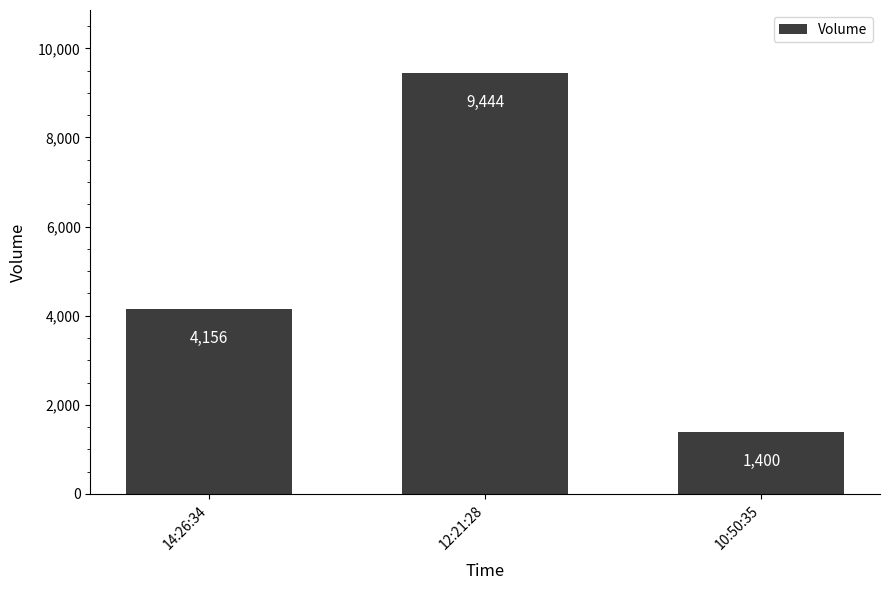

Which category has the lowest value across all series?

10:50:35